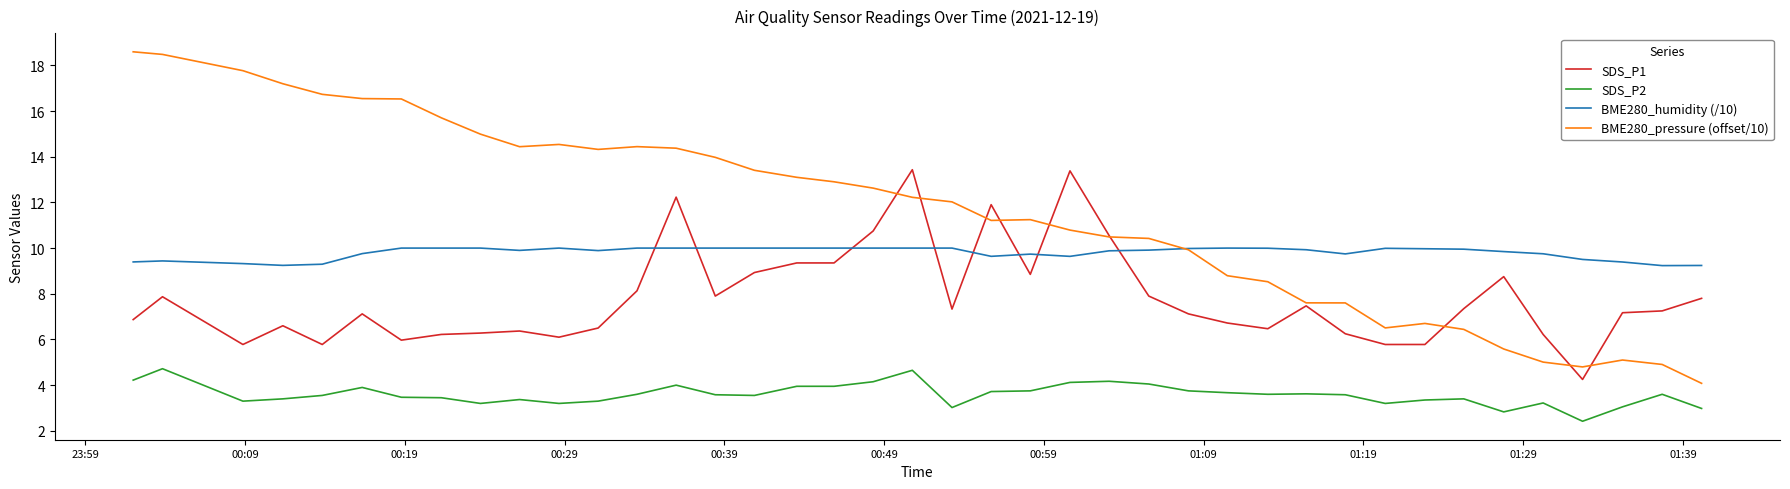

Which series has the largest total across all categories?

BME280_pressure (offset/10)